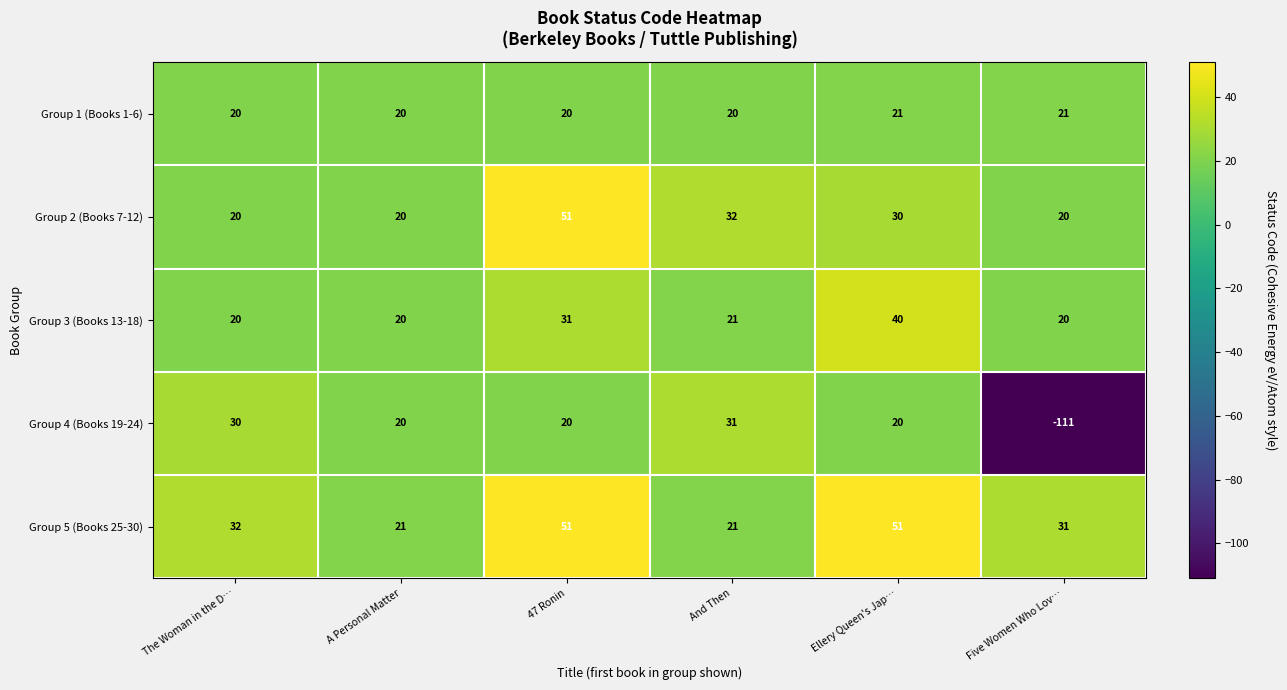

Reading left to right, list all the values displayed in this chart.

Group 1 (Books 1-6): The Woman in the D…=20	A Personal Matter=20	47 Ronin=20	And Then=20	Ellery Queen's Jap…=21	Five Women Who Lov…=21
Group 2 (Books 7-12): The Woman in the D…=20	A Personal Matter=20	47 Ronin=51	And Then=32	Ellery Queen's Jap…=30	Five Women Who Lov…=20
Group 3 (Books 13-18): The Woman in the D…=20	A Personal Matter=20	47 Ronin=31	And Then=21	Ellery Queen's Jap…=40	Five Women Who Lov…=20
Group 4 (Books 19-24): The Woman in the D…=30	A Personal Matter=20	47 Ronin=20	And Then=31	Ellery Queen's Jap…=20	Five Women Who Lov…=-111
Group 5 (Books 25-30): The Woman in the D…=32	A Personal Matter=21	47 Ronin=51	And Then=21	Ellery Queen's Jap…=51	Five Women Who Lov…=31